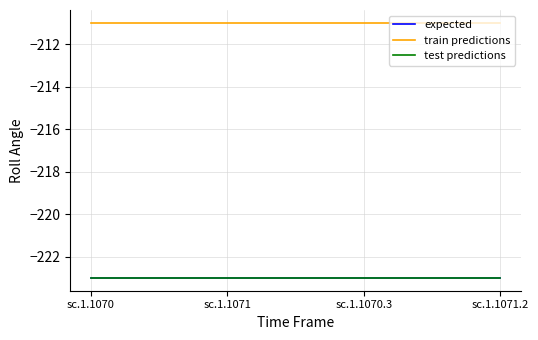

Does the chart display data point markers on the line(s)?

No